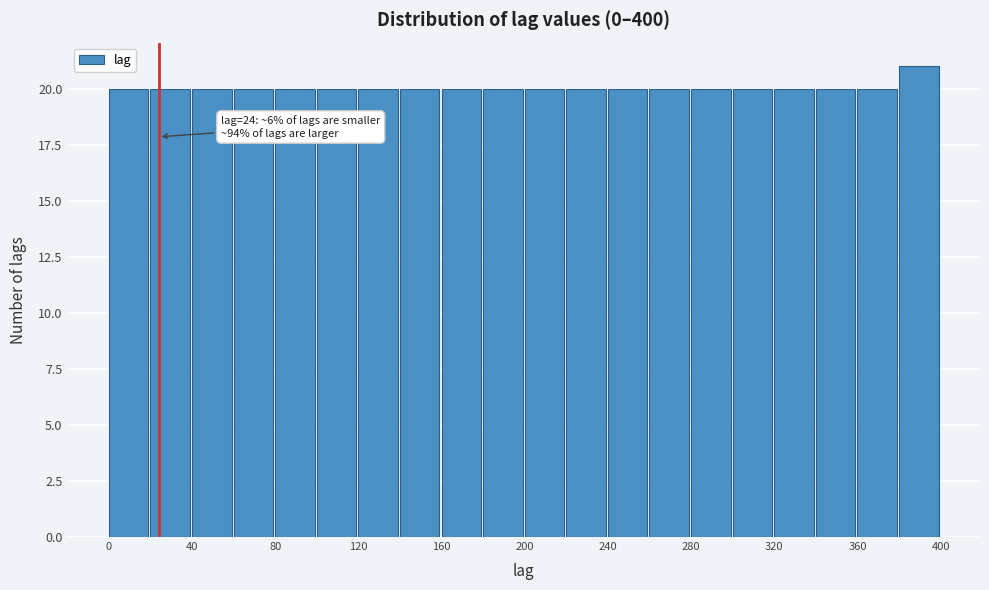

Which range on the x-axis has the tallest bar?

380 to 400